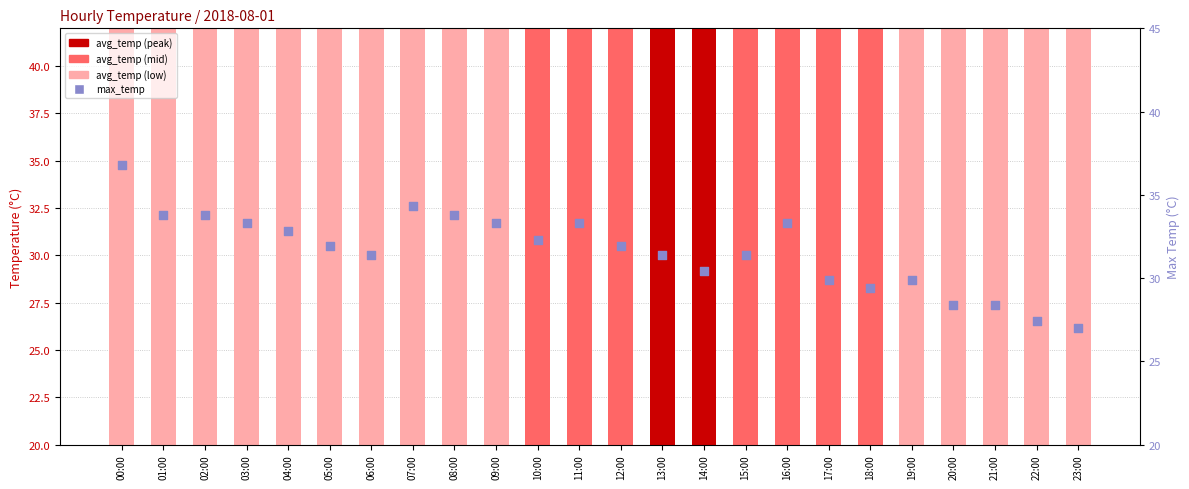

Which series has the largest total across all categories?

max_temp